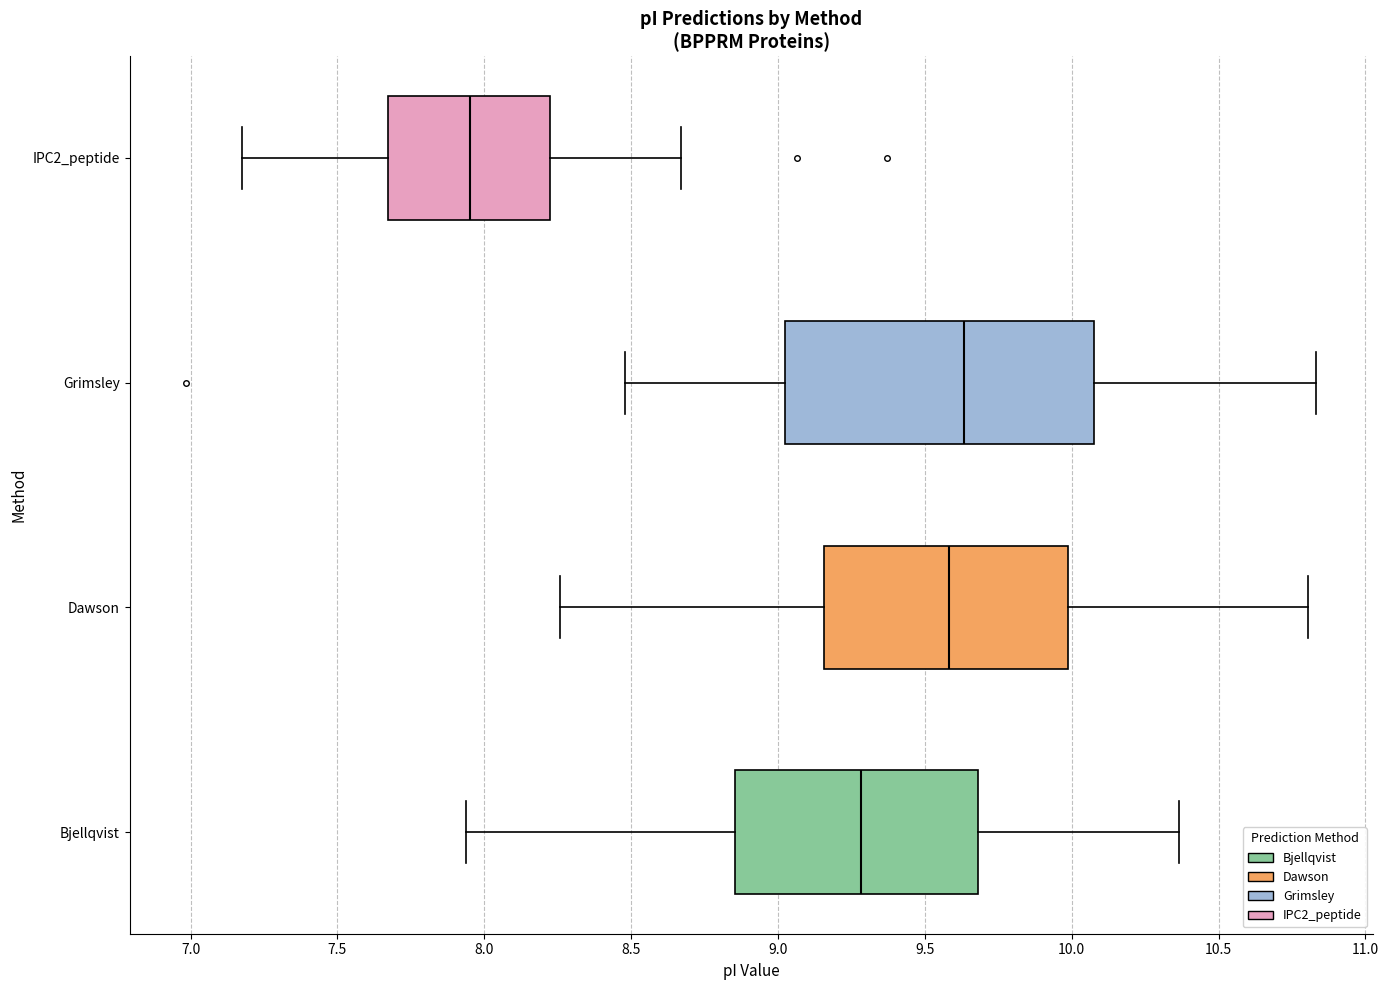

Which box is the widest, from its left edge to its right edge?

Grimsley